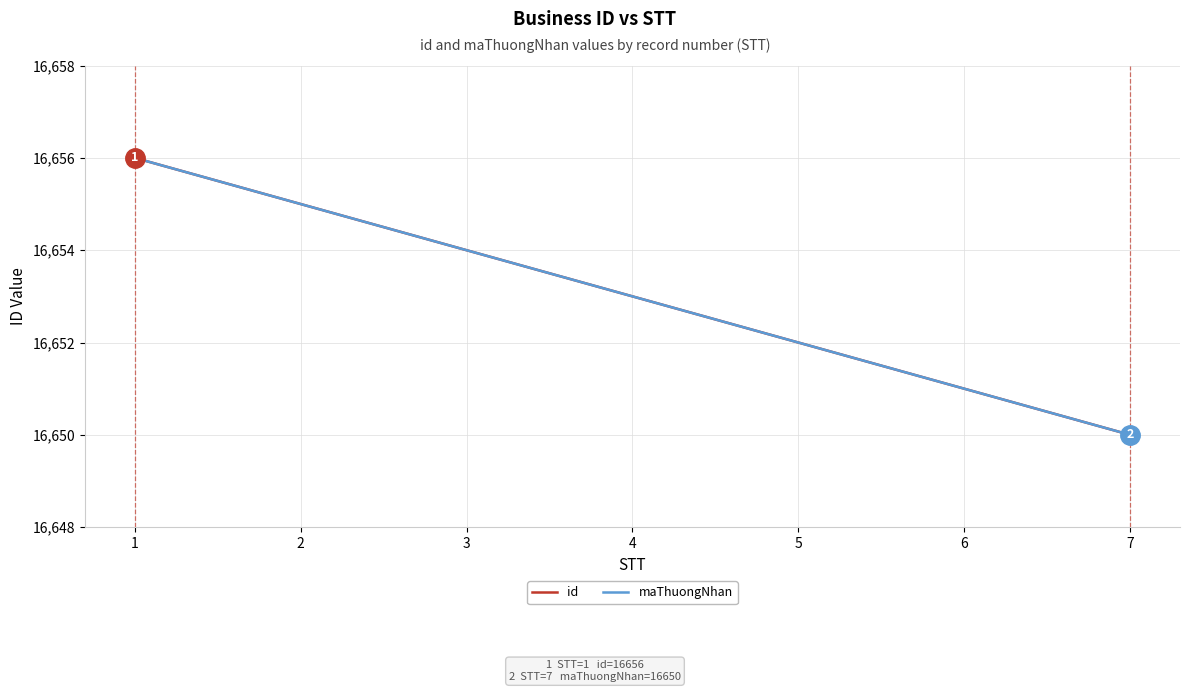

Is this an area chart (filled region under the line)?

No